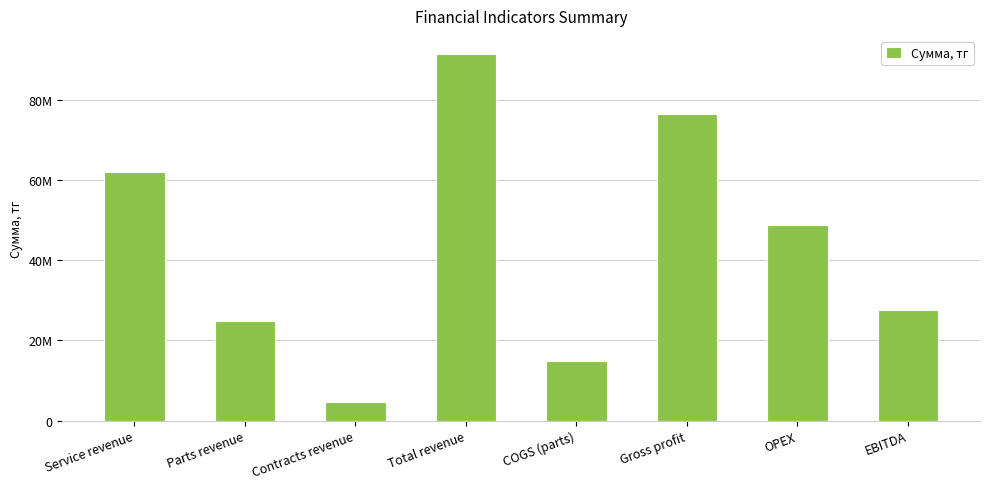

What is the smallest value displayed?

4666666